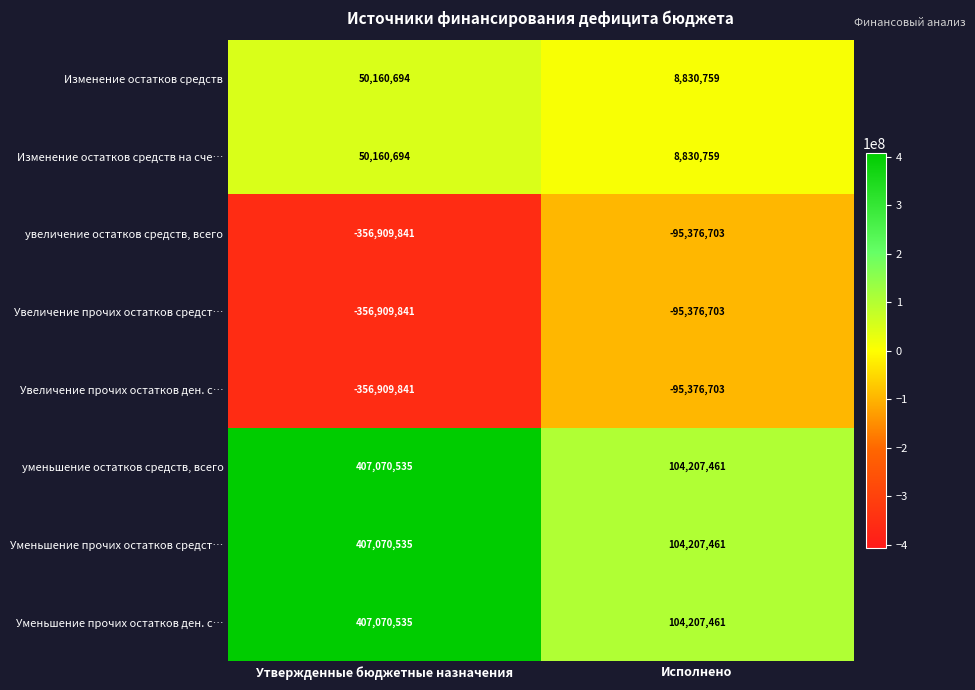

List the labels in order of Изменение остатков средств value, largest first.

Утвержденные бюджетные назначения, Исполнено